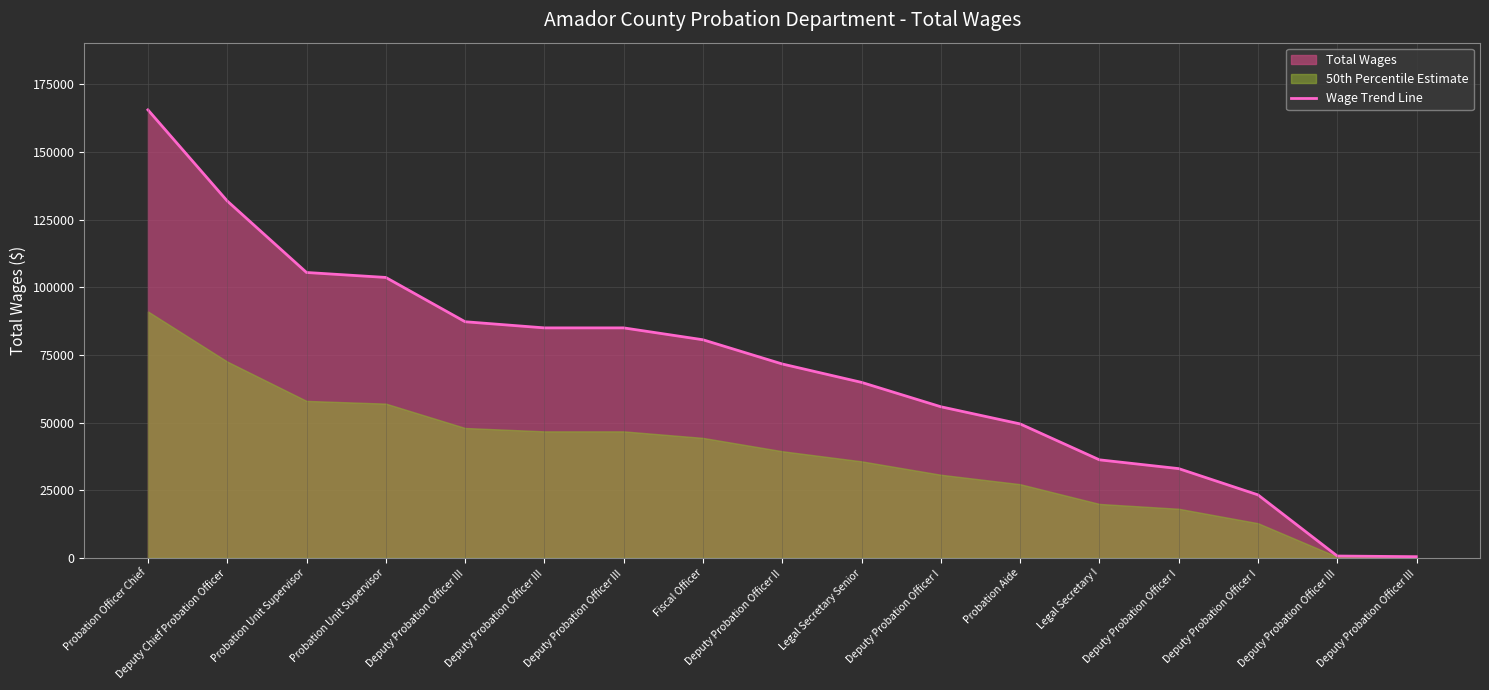

What is the label of the 11th point from the right?

Deputy Probation Officer III